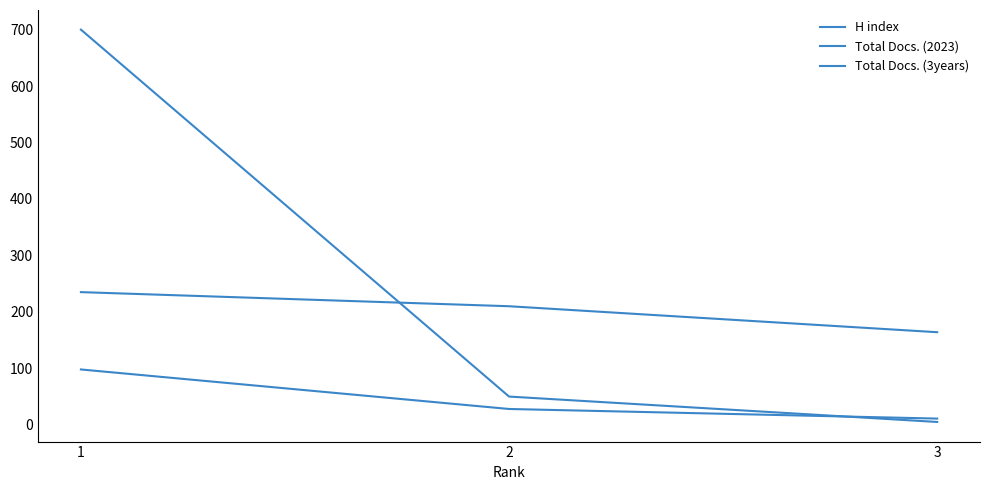

Which series has the largest total across all categories?

Total Docs. (3years)